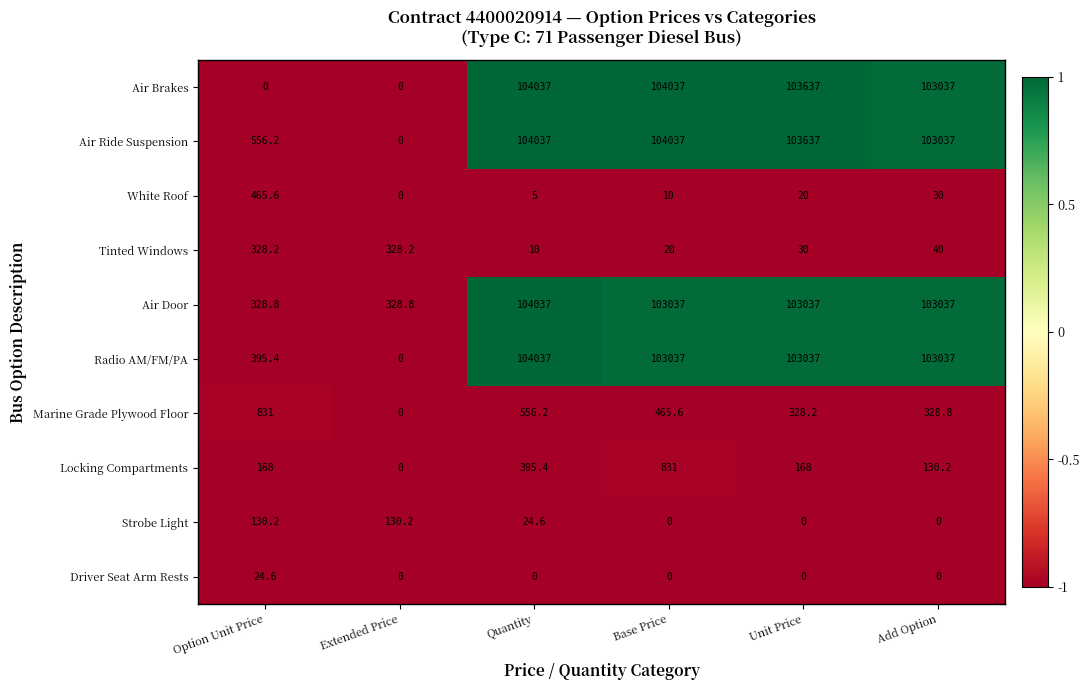

The value of Strobe Light at Unit Price is 0.0. True or false?

True